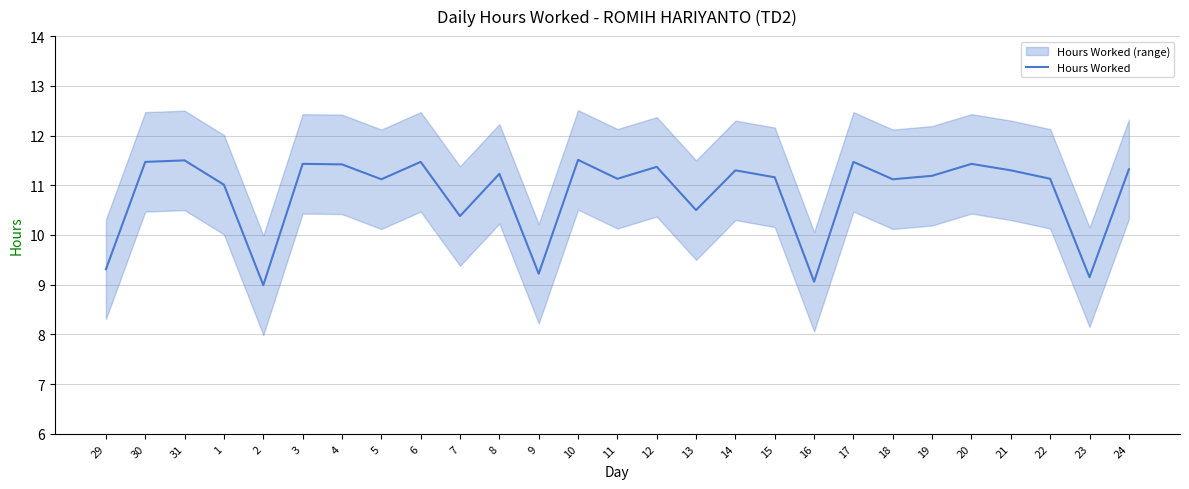

What is the change in value from 6 to 18?

-0.4